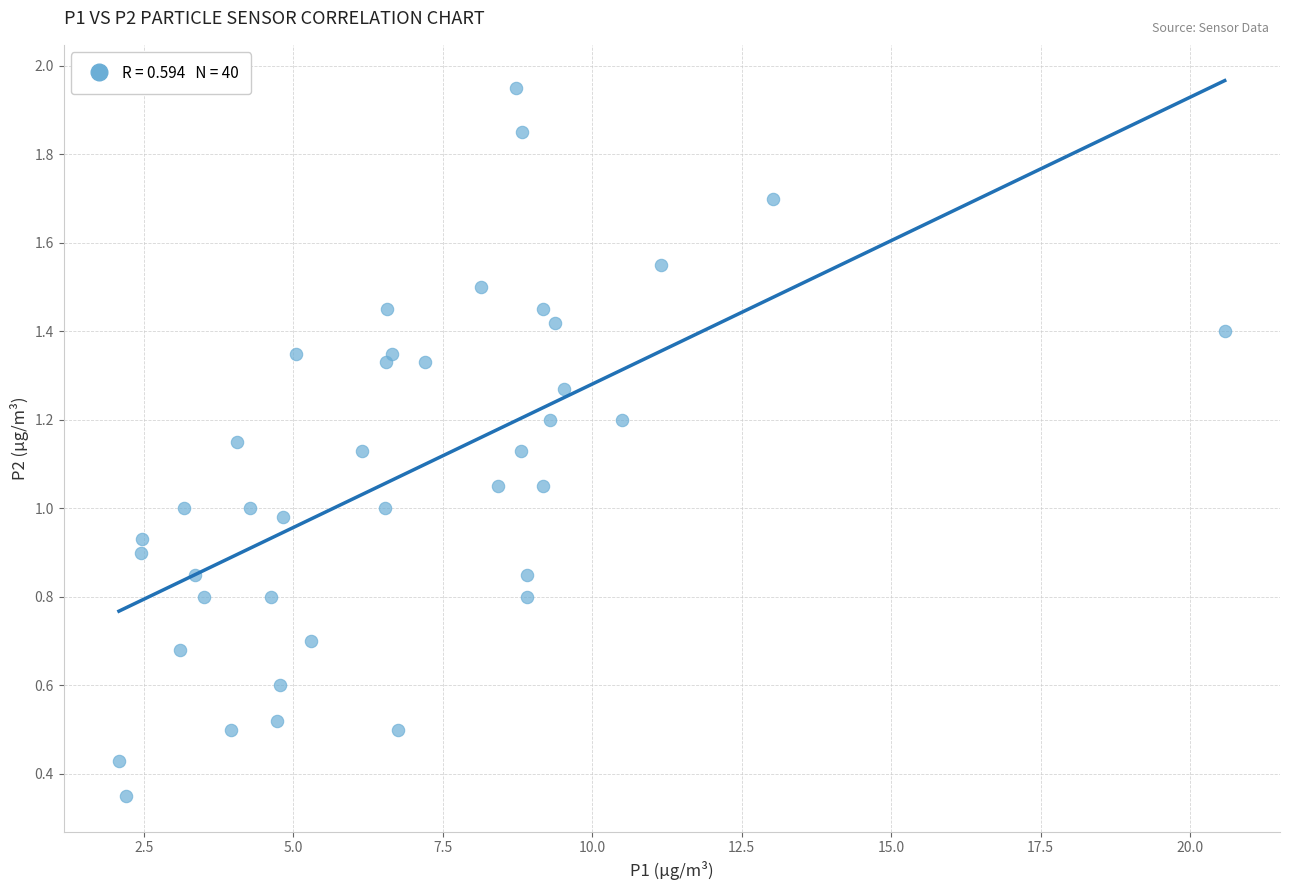

What is the range of X values (max minus min)?

18.5